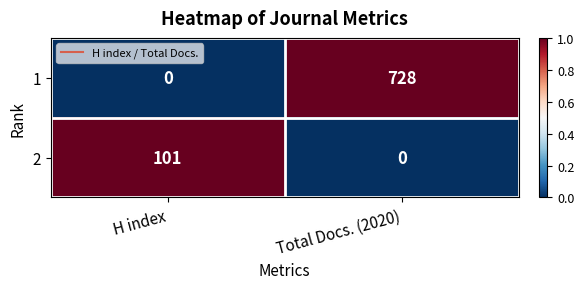

Reading right to left, list all the values displayed in this chart.

1: 728	0
2: 0	101